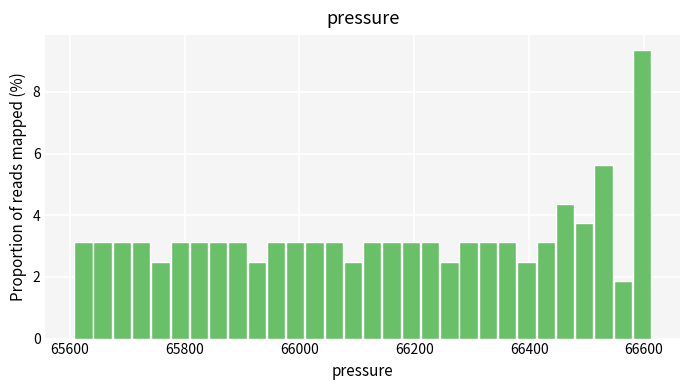

Around what value on the x-axis is the tallest bar? Give the approximate position of its centre, as read against the axis.

66600